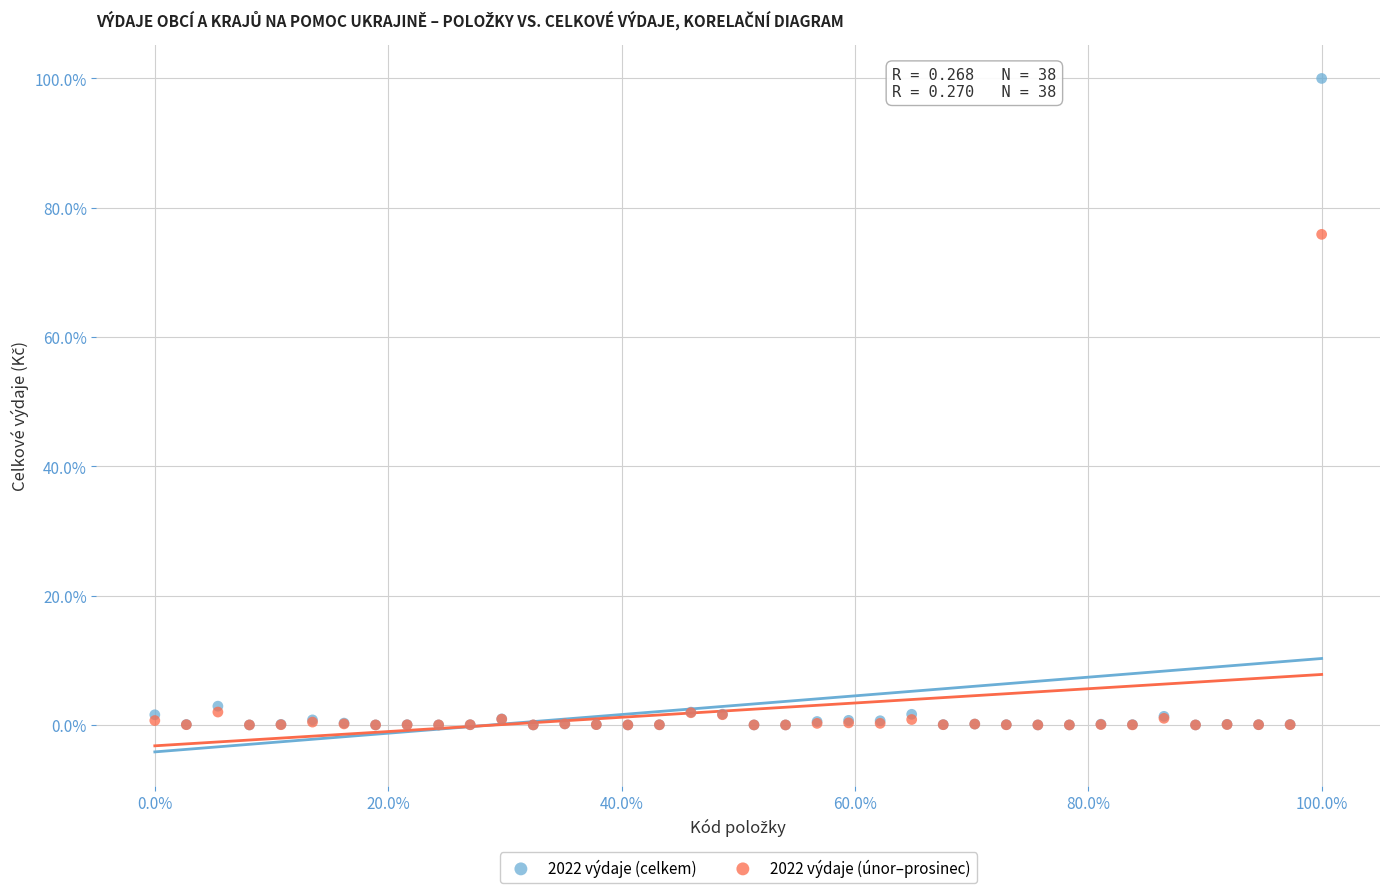

What are all the series names shown in the legend?

2022 výdaje (celkem), 2022 výdaje (únor–prosinec)